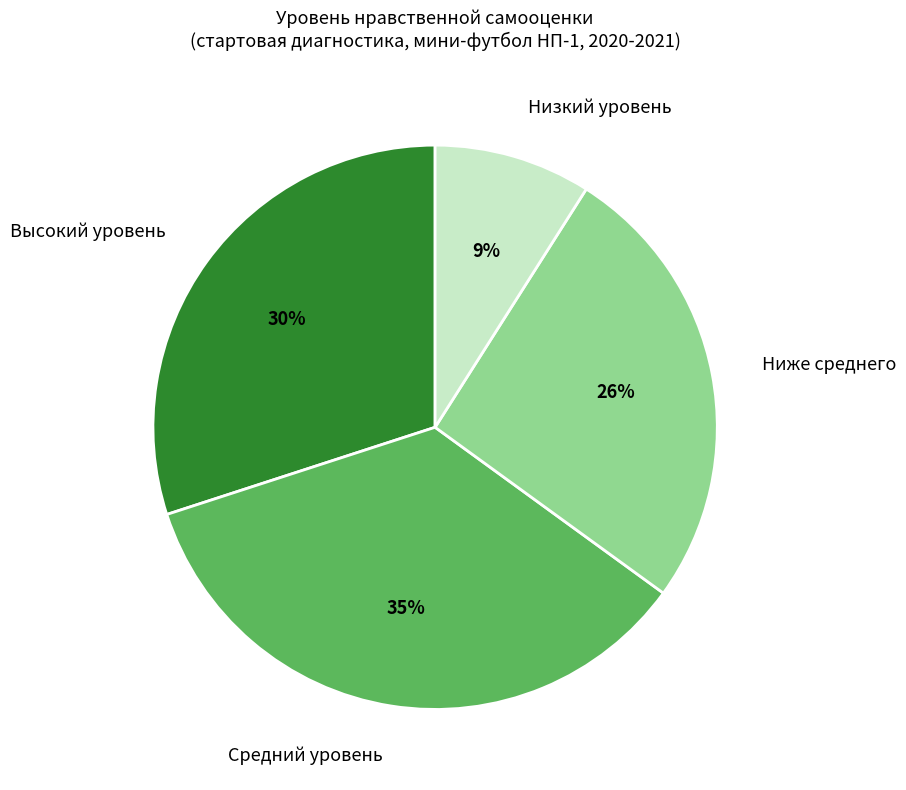

Is the sum of Высокий уровень and Низкий уровень greater than half?

No